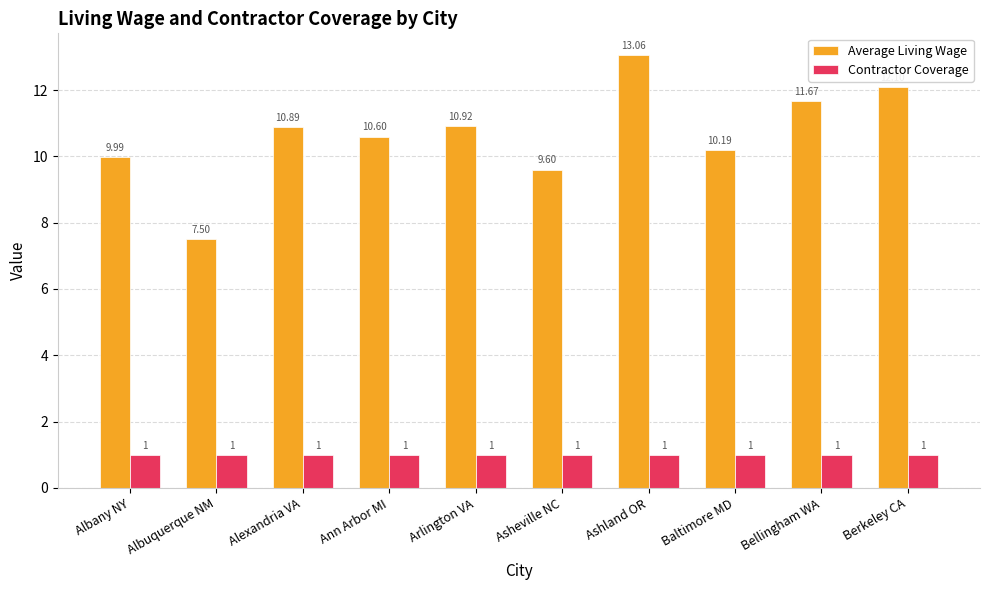

Read the Average Living Wage value at Ashland OR.

13.1